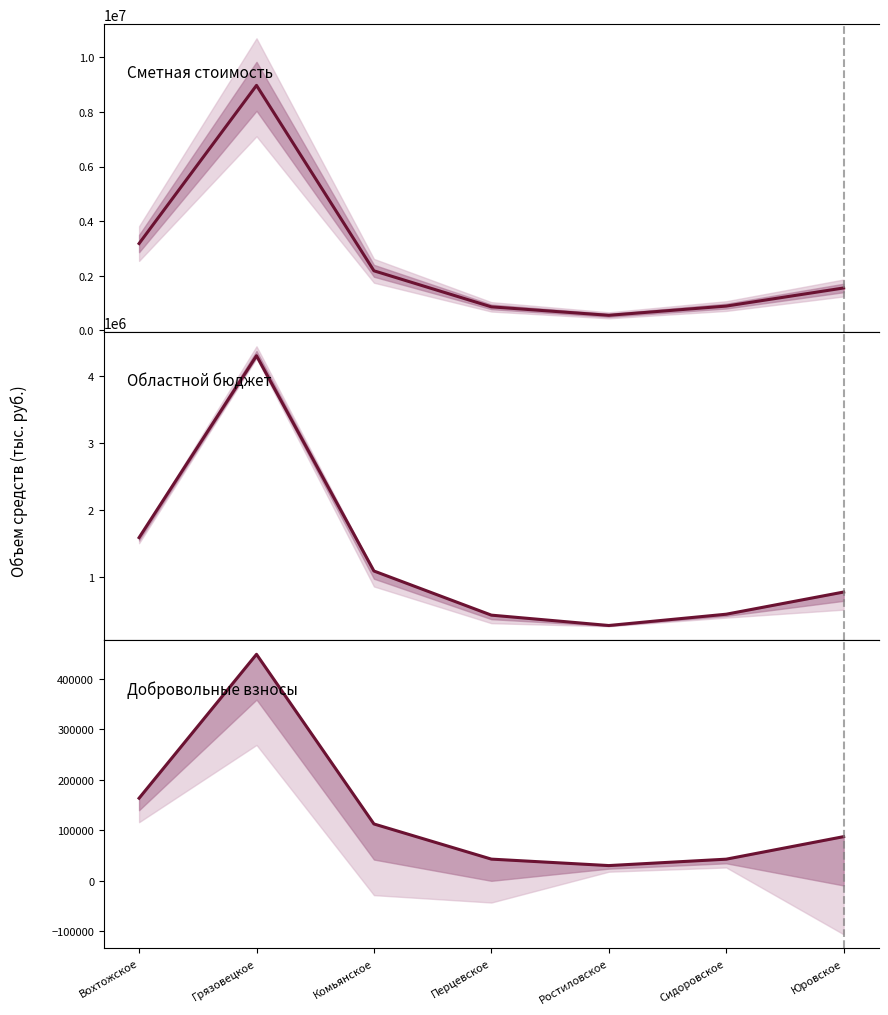

True or false: Областной бюджет has a value of 466560.0 at Ростиловское.

False